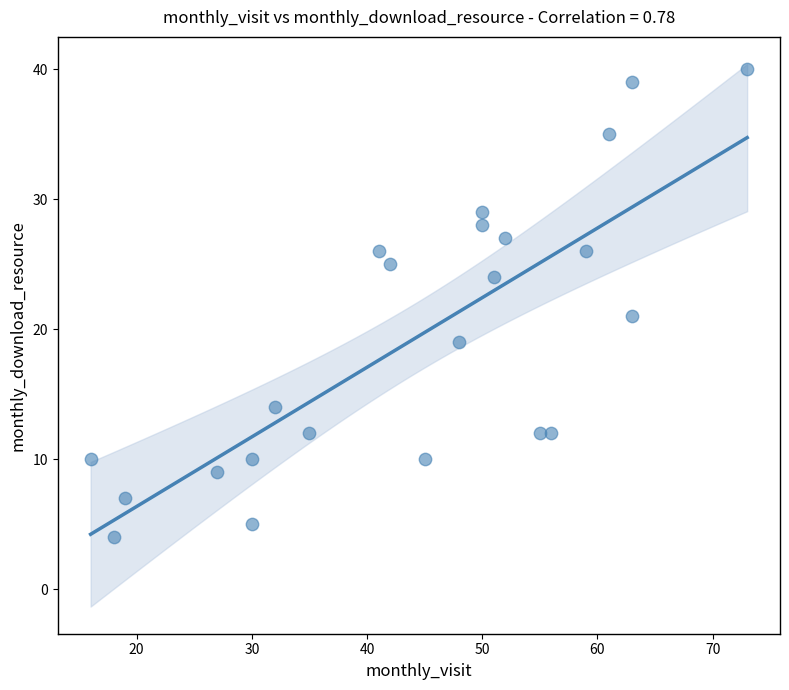

What Y value in the scatter plot is closest to 22?

21